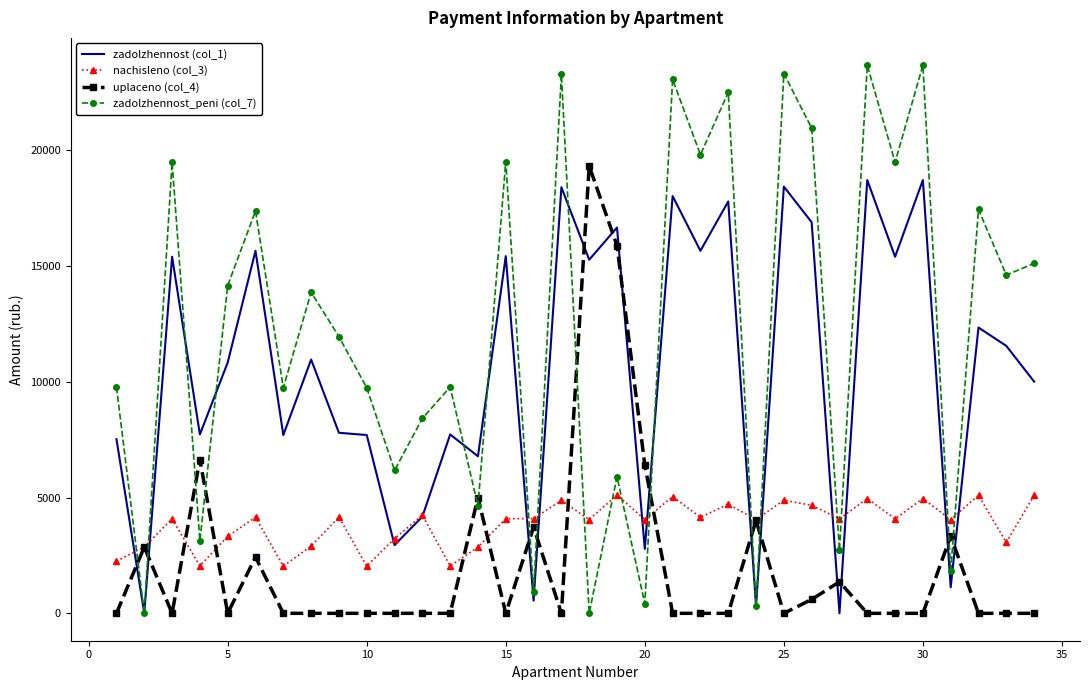

After their last crossing, which series has the higher values: uplaceno (col_4) or zadolzhennost_peni (col_7)?

zadolzhennost_peni (col_7)